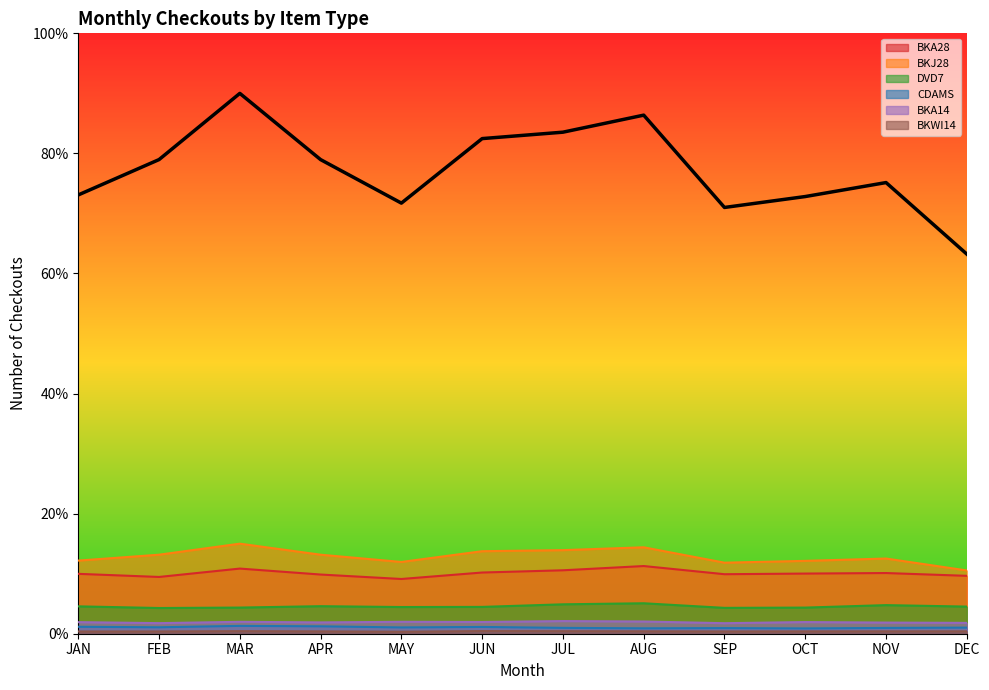

Does the chart have visible grid lines?

No